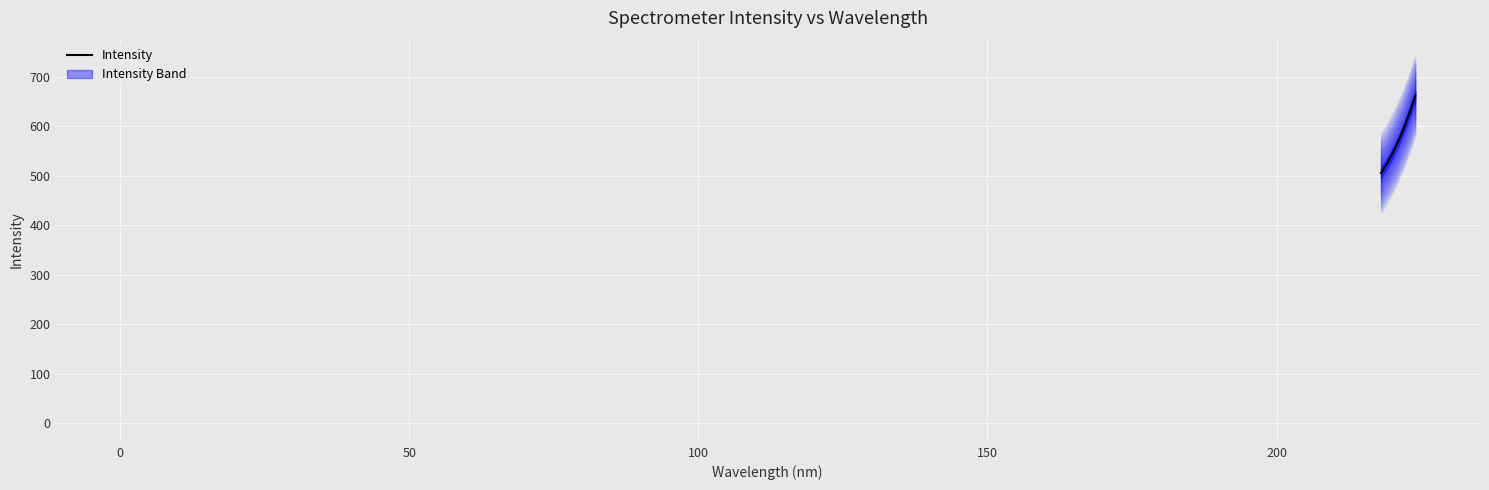

What is the smallest value displayed?

505.8